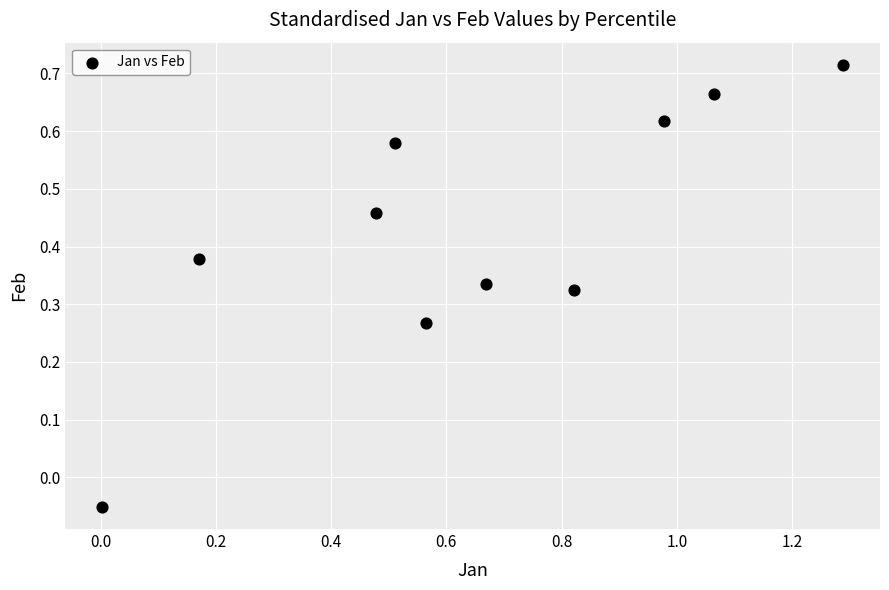

What is the range of X values (max minus min)?

1.3